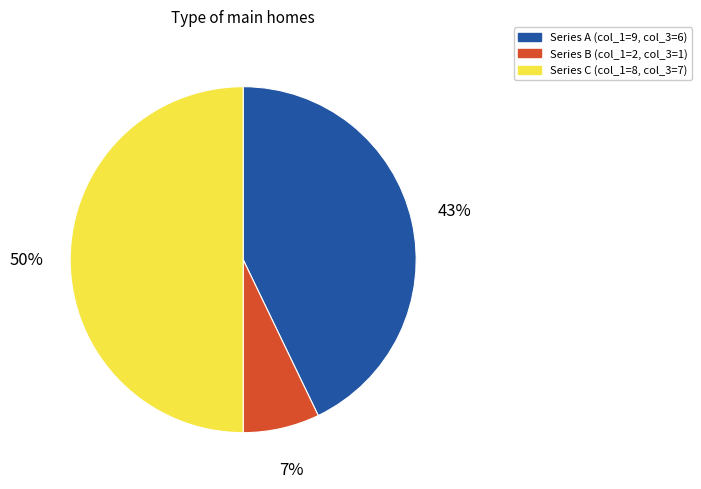

To the nearest percent, what is the average slice percentage?

33%